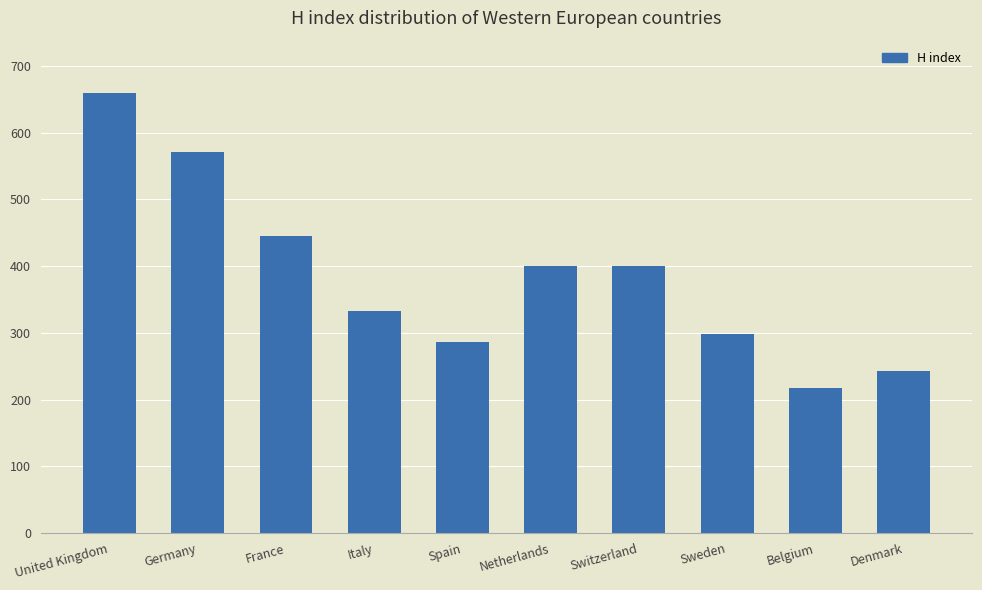

What is the ratio of the value at Belgium to the value at Denmark?

0.9